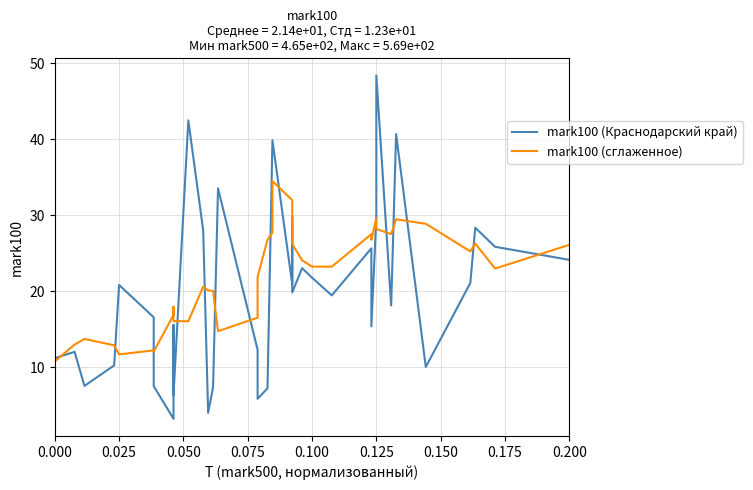

How many times do mark100 (сглаженное) and mark100 (Краснодарский край) cross each other?

17